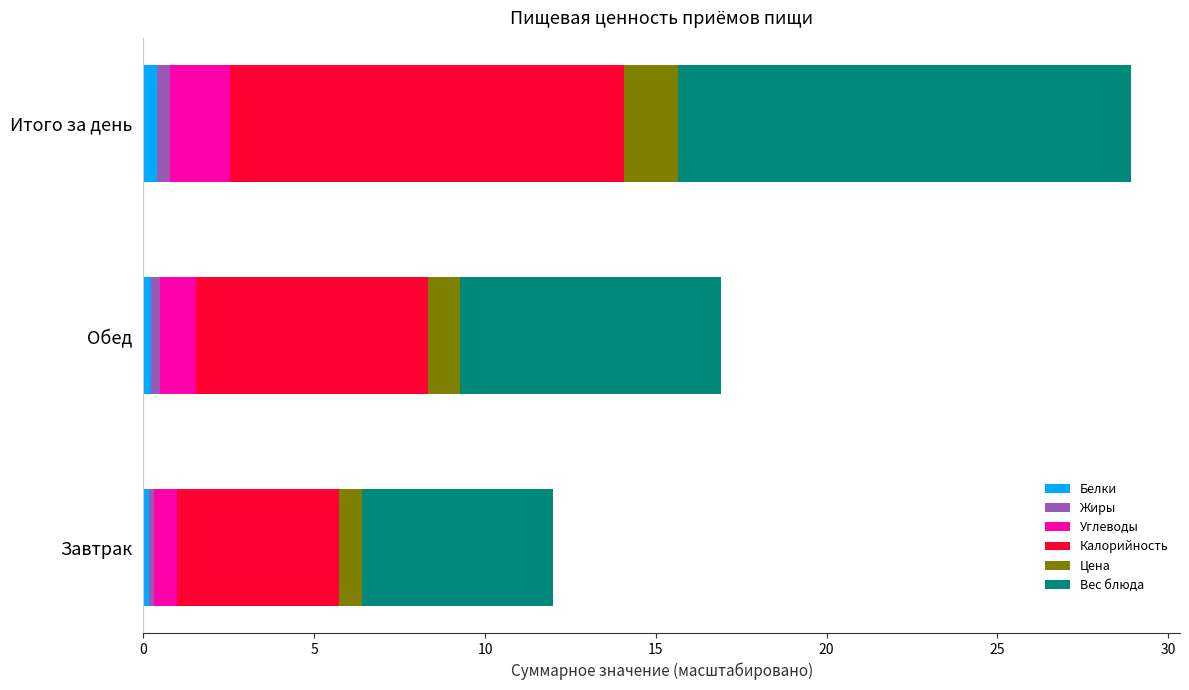

At which category is the sum across all series the highest?

Итого за день